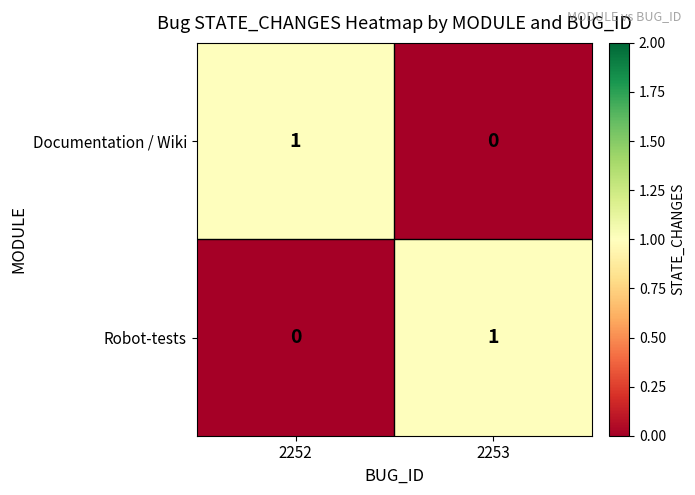

At which label is Documentation / Wiki closest to 0?

2253